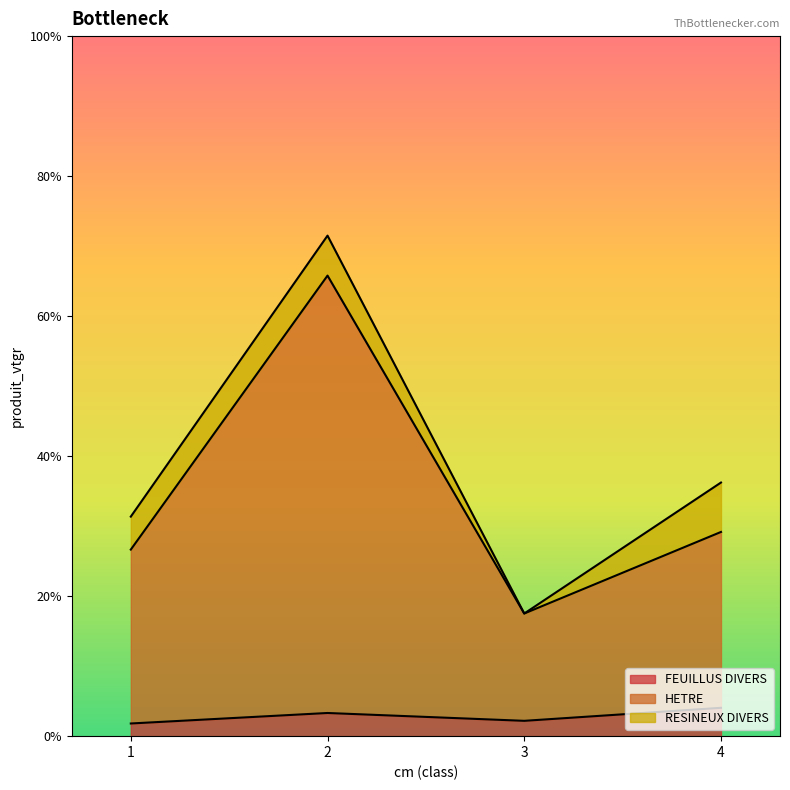

How many FEUILLUS DIVERS values are between 0 and 1?

4